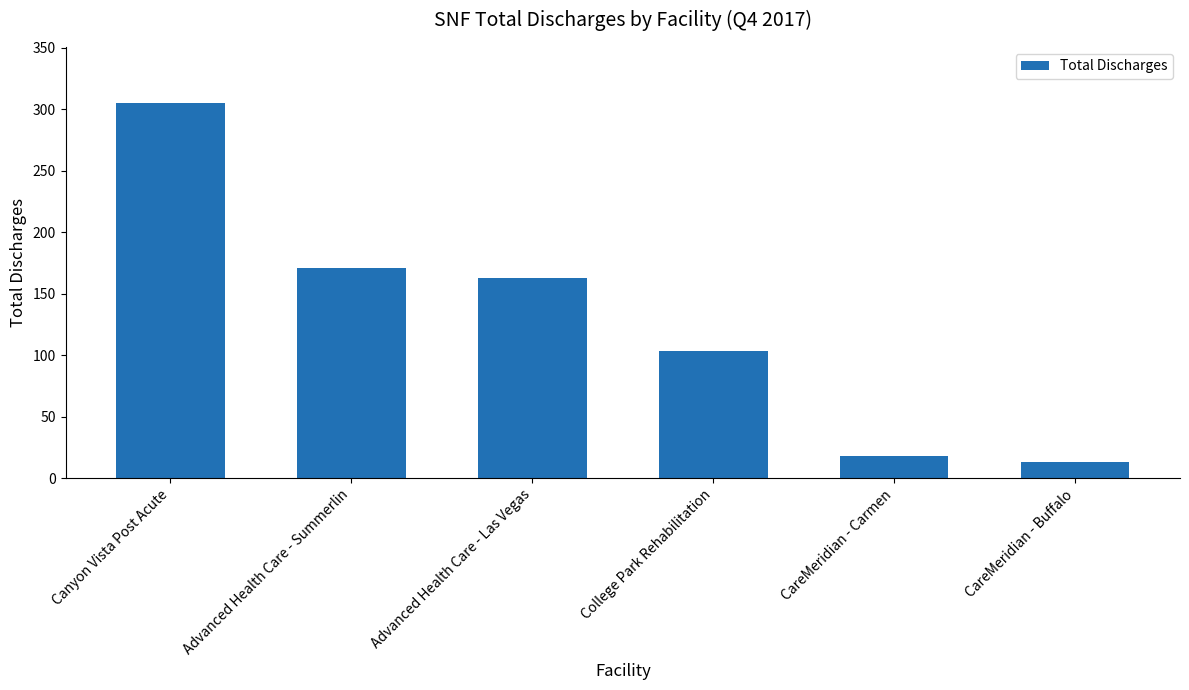

Approximately how many times larger is the value at Canyon Vista Post Acute compared to CareMeridian - Buffalo?

23.5